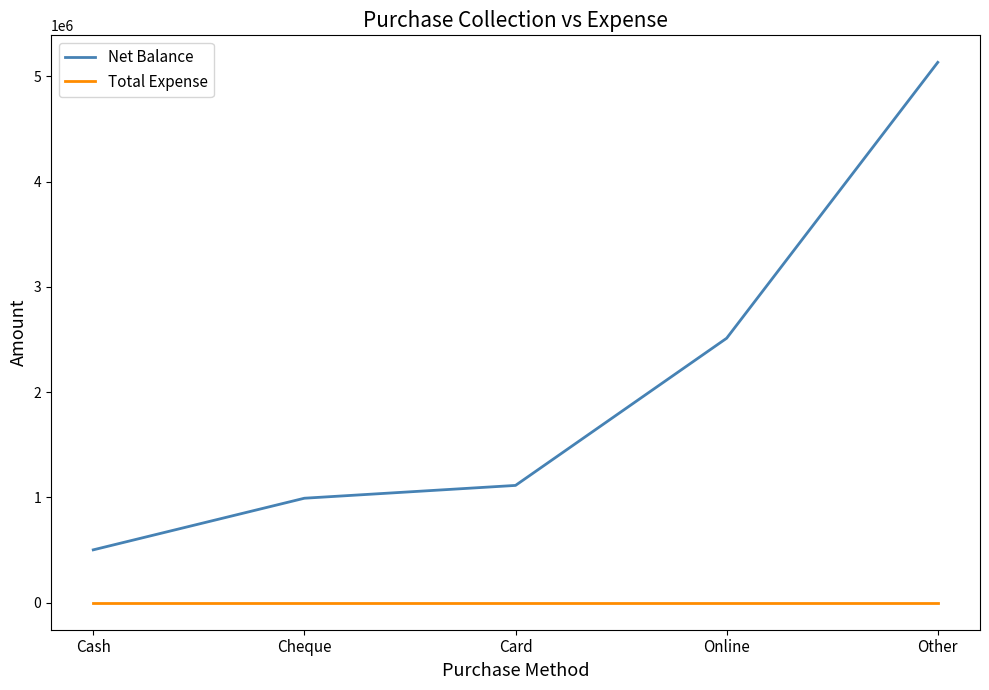

Reading left to right, what are all the values shown in this chart?

Net Balance: 502200	992690	1114410	2512841	5134141
Total Expense: 0	0	0	0	0